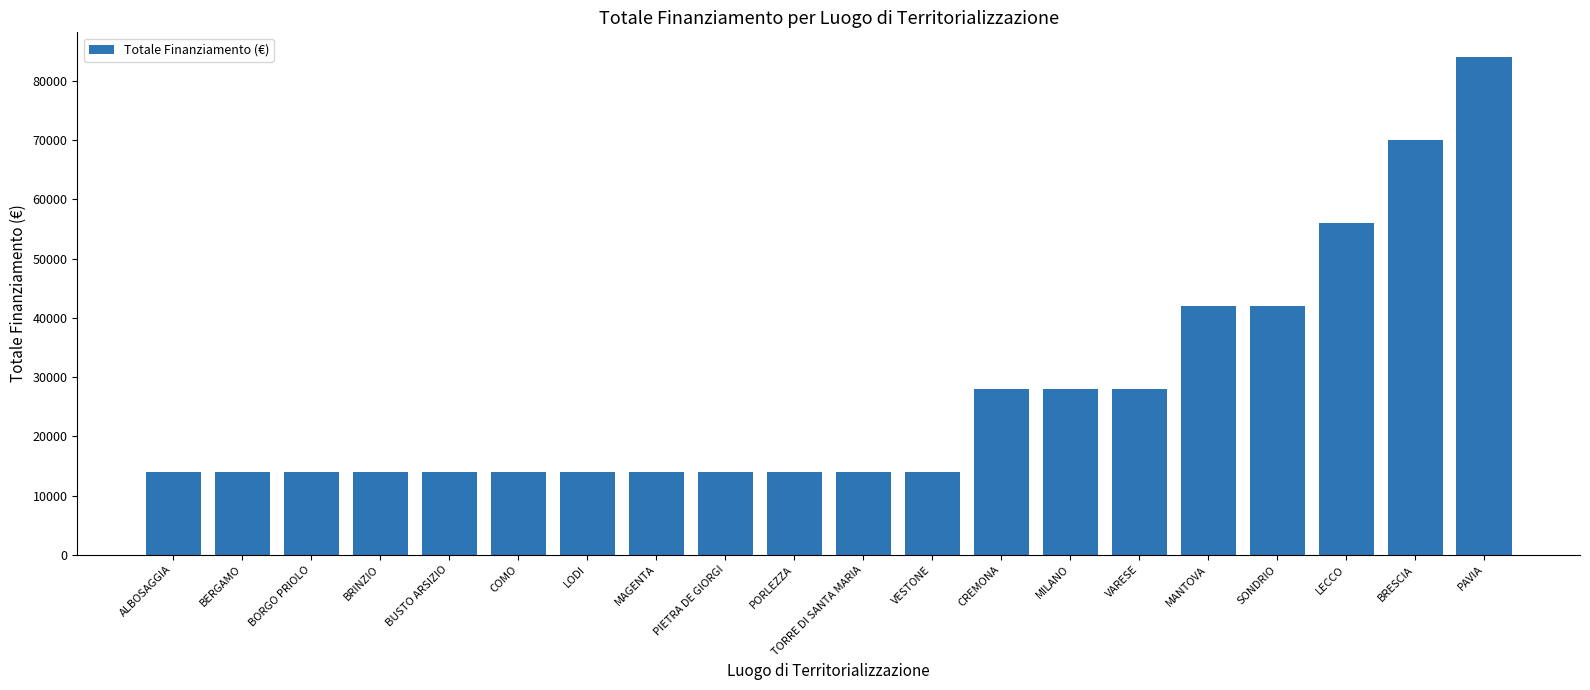

How many values are between 14000 and 42000?

17